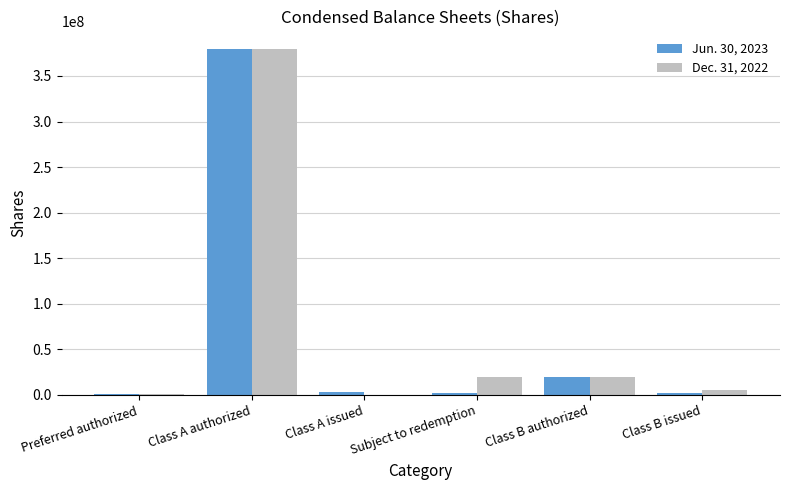

True or false: Dec. 31, 2022 has a value of 33160507 at Class B authorized.

False